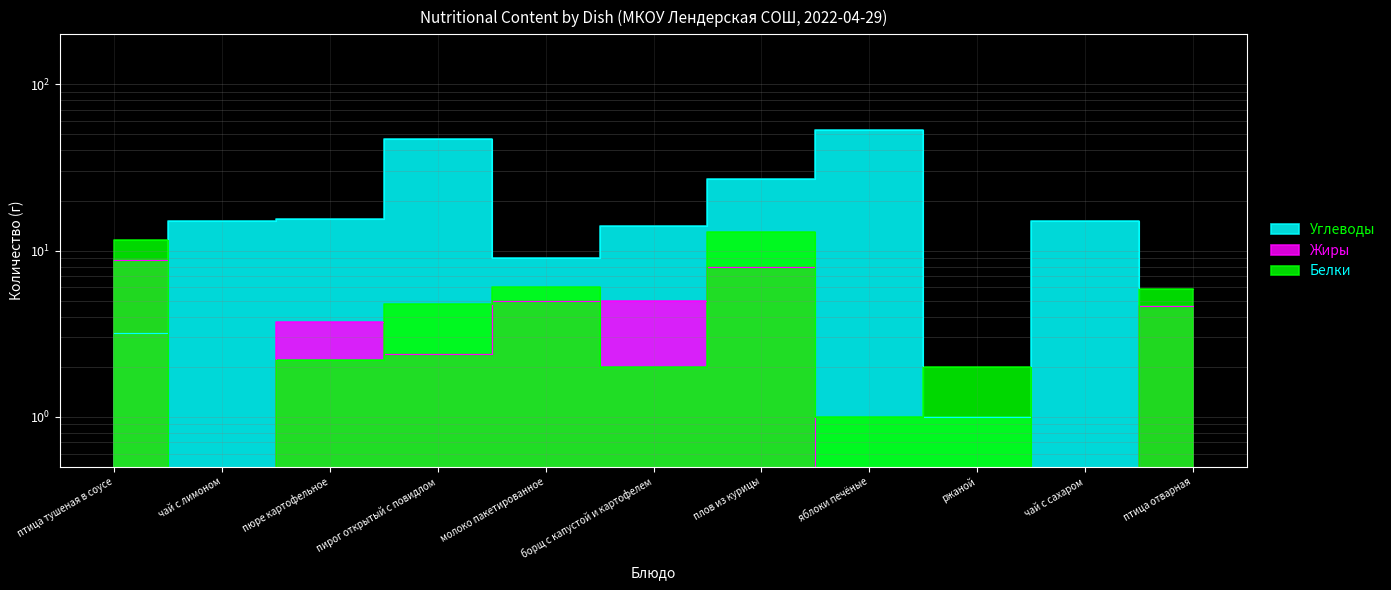

What value does the Углеводы series have at чай с лимоном?

15.0